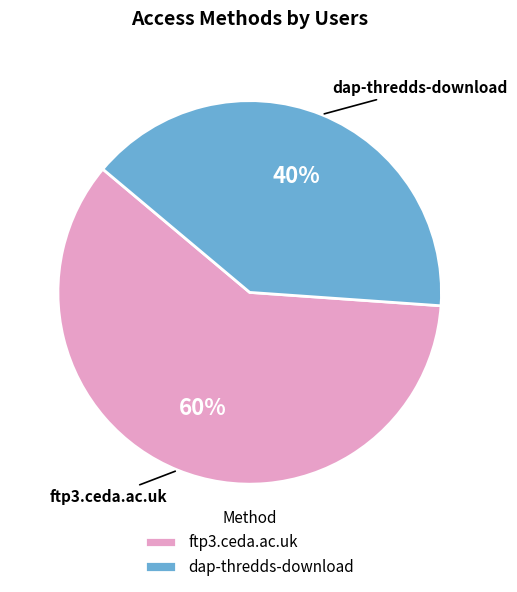

What percentage is the dap-thredds-download slice, to the nearest percent?

40%